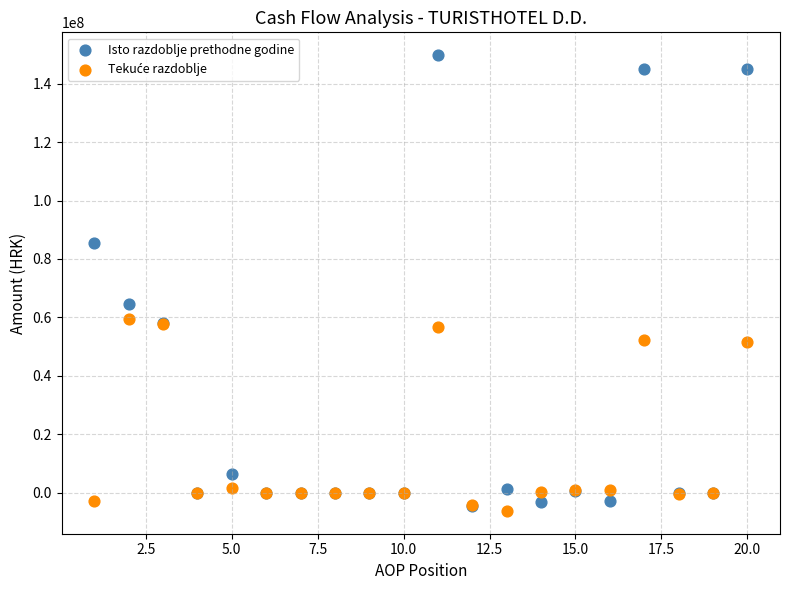

Which series contains the highest Y value?

Isto razdoblje prethodne godine